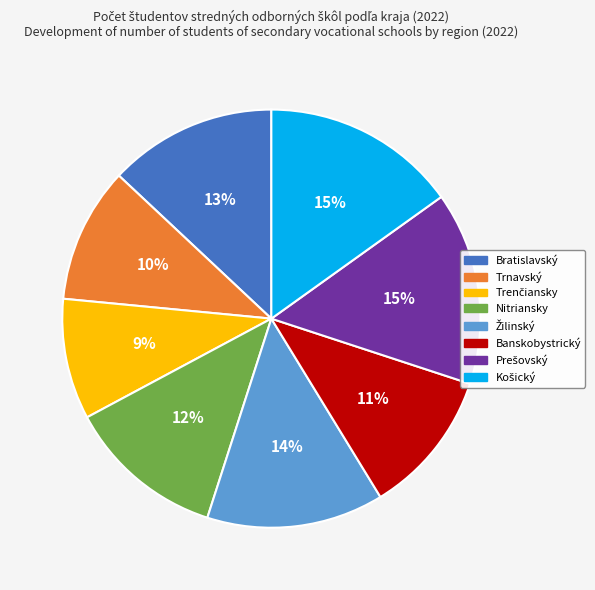

To the nearest percent, what is the difference between the largest and smallest slice percentages?

6%